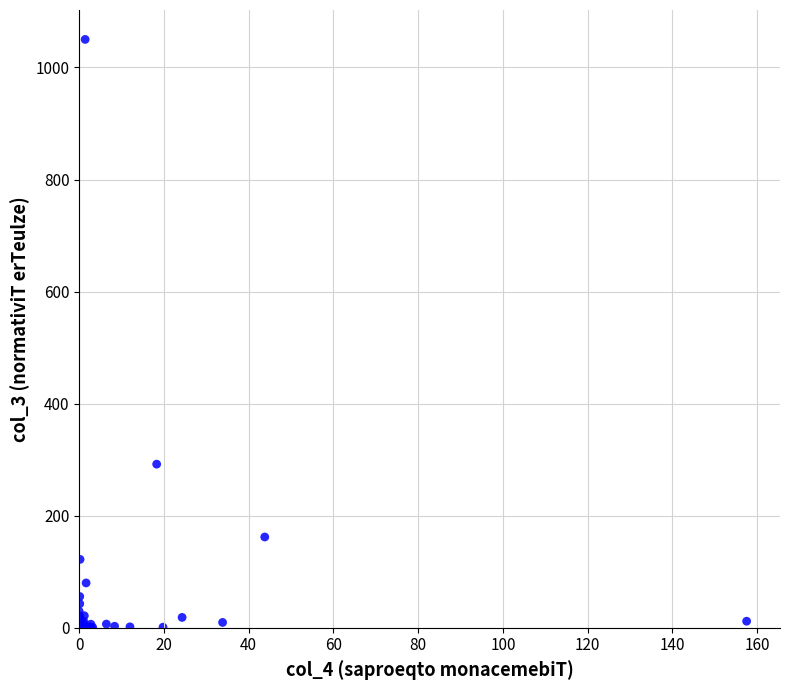

What Y value in the scatter plot is closest to 525?

292.0